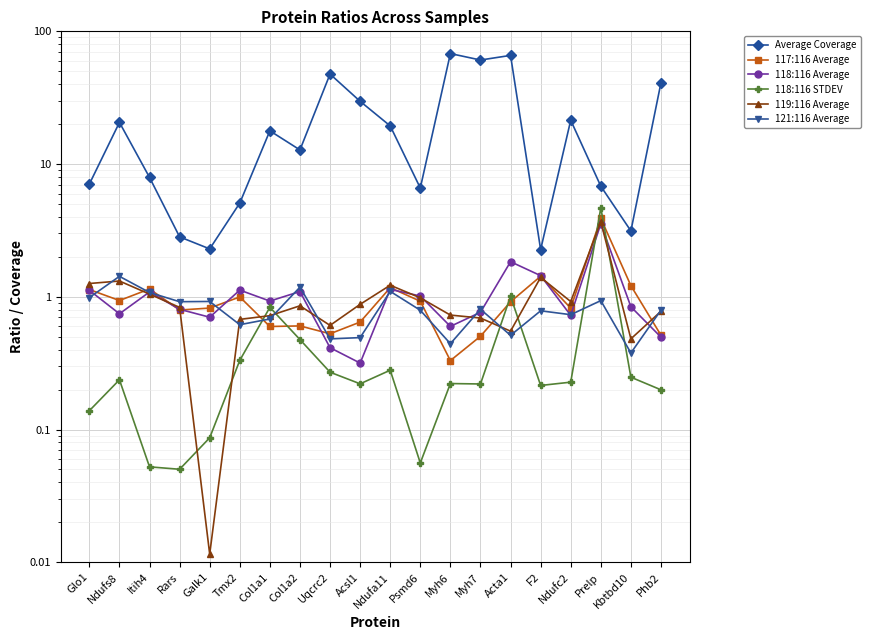

Reading left to right, transcribe all the data shown in this chart.

Average Coverage: 7.1	20.6	7.9	2.8	2.3	5.1	17.8	12.8	47.6	29.7	19.4	6.6	68.0	60.8	65.9	2.3	21.4	6.8	3.1	41.0
117:116 Average: 1.1	0.9	1.1	0.8	0.8	1.0	0.6	0.6	0.5	0.6	1.2	0.9	0.3	0.5	0.9	1.4	0.8	3.9	1.2	0.5
118:116 Average: 1.1	0.7	1.1	0.8	0.7	1.1	0.9	1.1	0.4	0.3	1.1	1.0	0.6	0.8	1.8	1.4	0.7	3.6	0.8	0.5
118:116 STDEV: 0.1	0.2	0.1	0.1	0.1	0.3	0.8	0.5	0.3	0.2	0.3	0.1	0.2	0.2	1.0	0.2	0.2	4.7	0.2	0.2
119:116 Average: 1.3	1.3	1.0	0.8	0.0	0.7	0.7	0.9	0.6	0.9	1.2	1.0	0.7	0.7	0.6	1.4	0.9	3.7	0.5	0.8
121:116 Average: 1.0	1.4	1.1	0.9	0.9	0.6	0.7	1.2	0.5	0.5	1.1	0.8	0.4	0.8	0.5	0.8	0.7	0.9	0.4	0.8